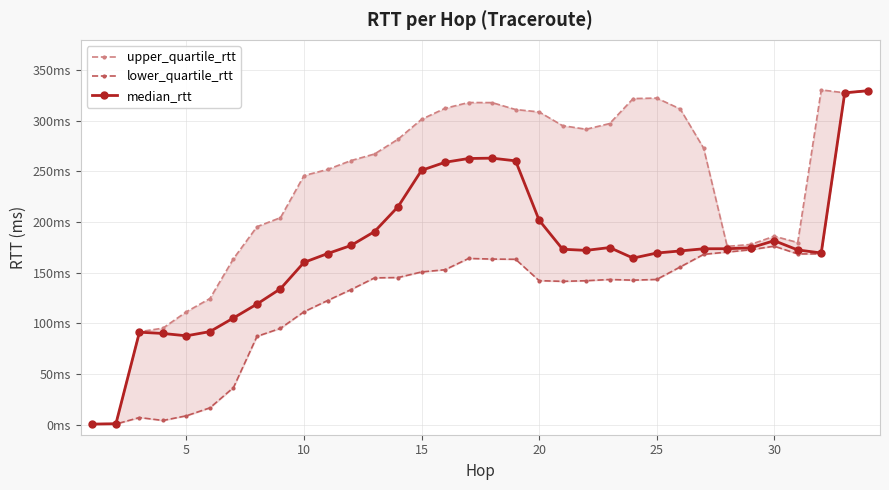

The value of lower_quartile_rtt at 11 is 44.2. True or false?

False